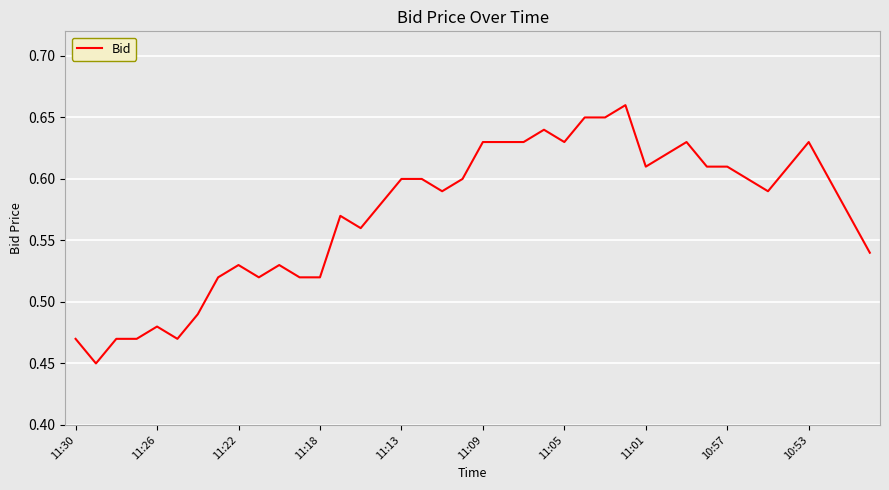

Is this an area chart (filled region under the line)?

No